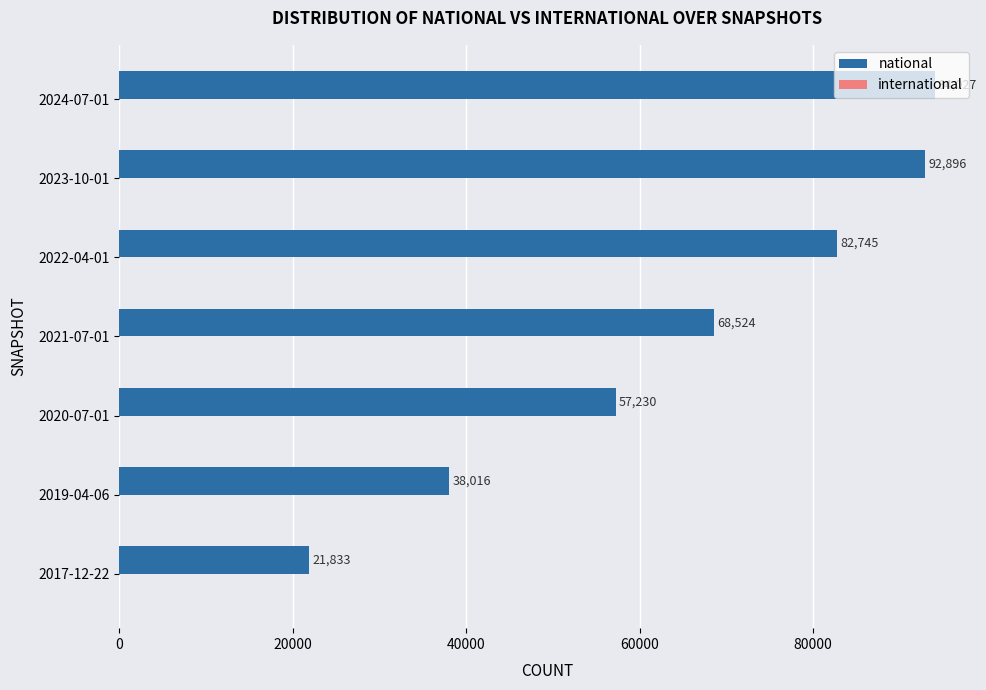

The chart shows a value of 141020 at 2022-04-01. True or false?

False